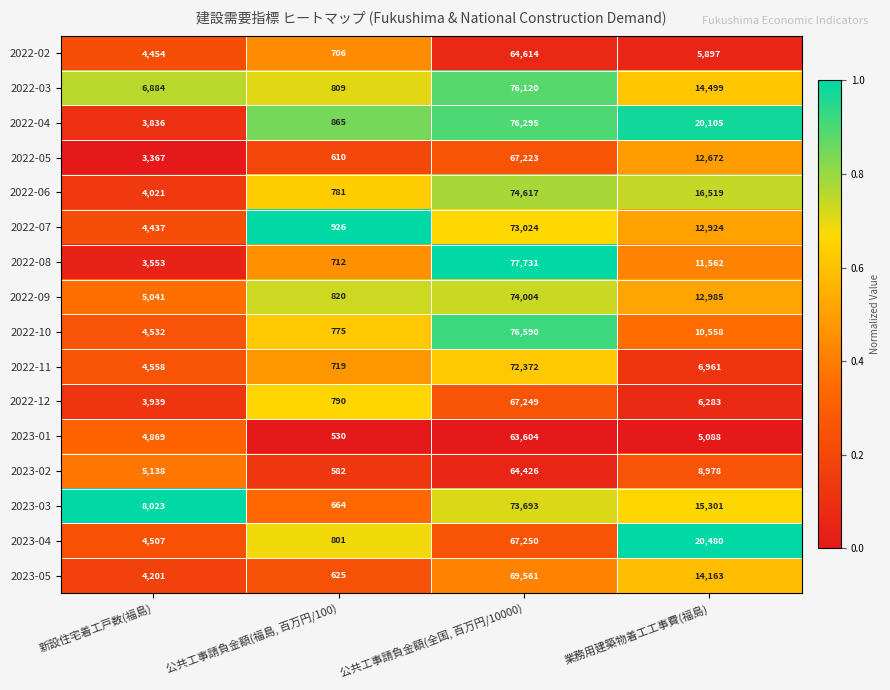

Which series has the widest spread of values?

2022-08